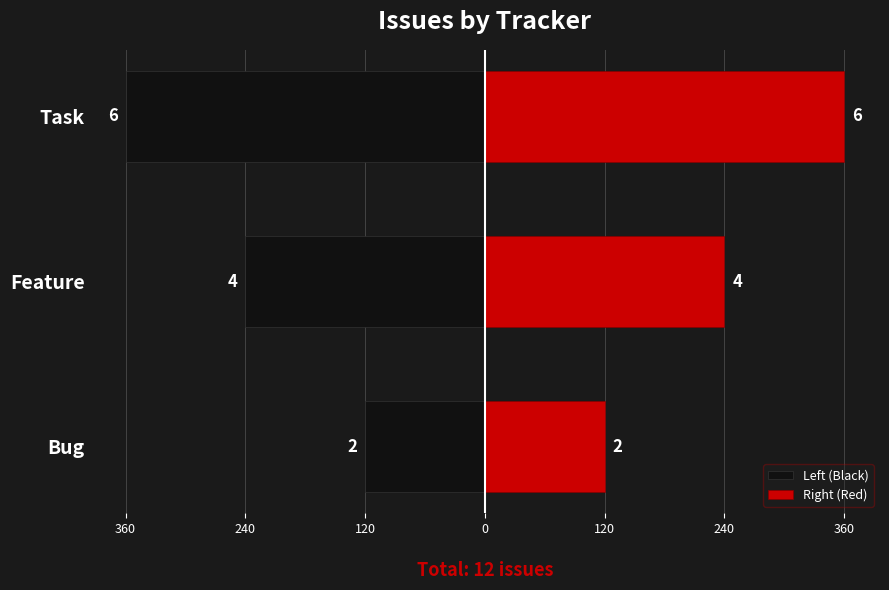

The value of Right (Red) at Feature is 347. True or false?

False